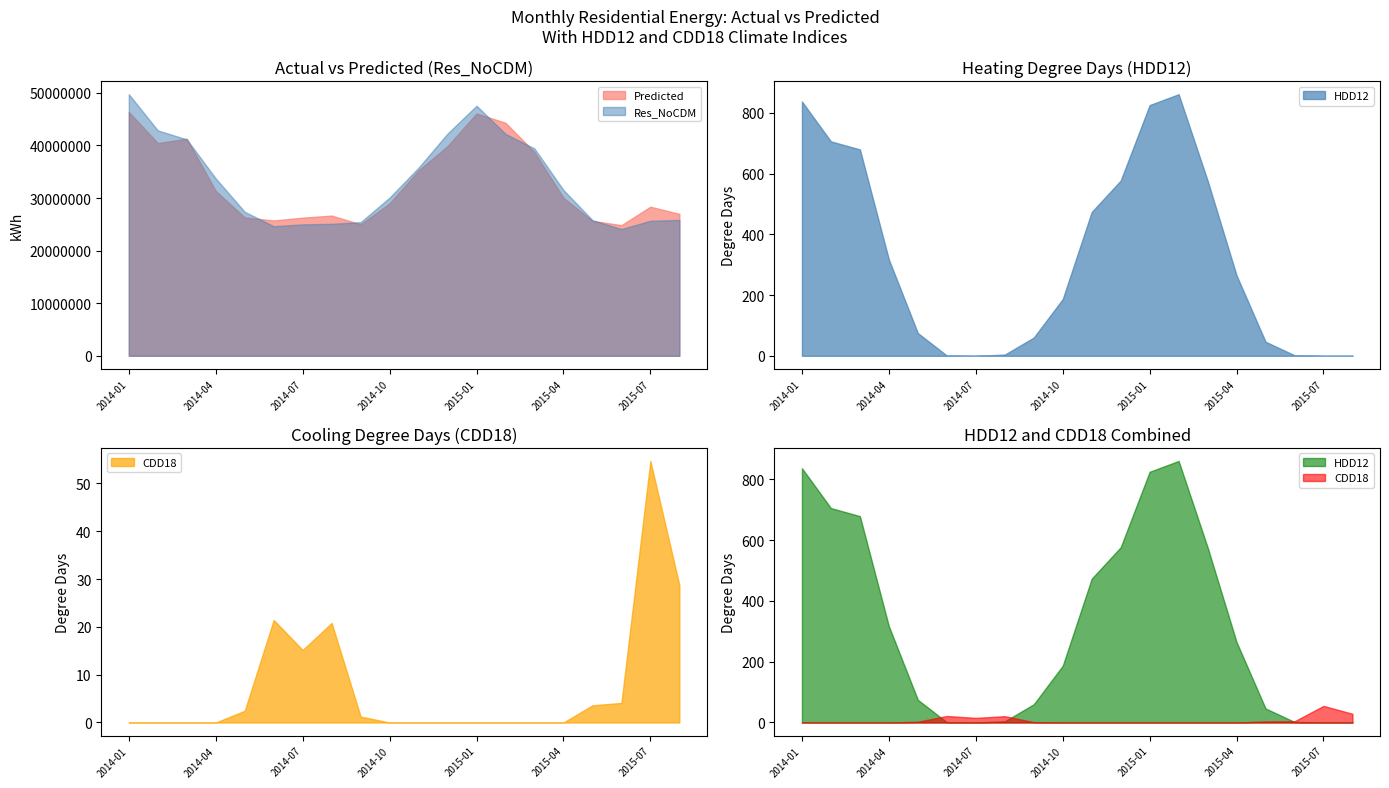

Between 2015-05 and 2015-08, which is larger?

2015-08